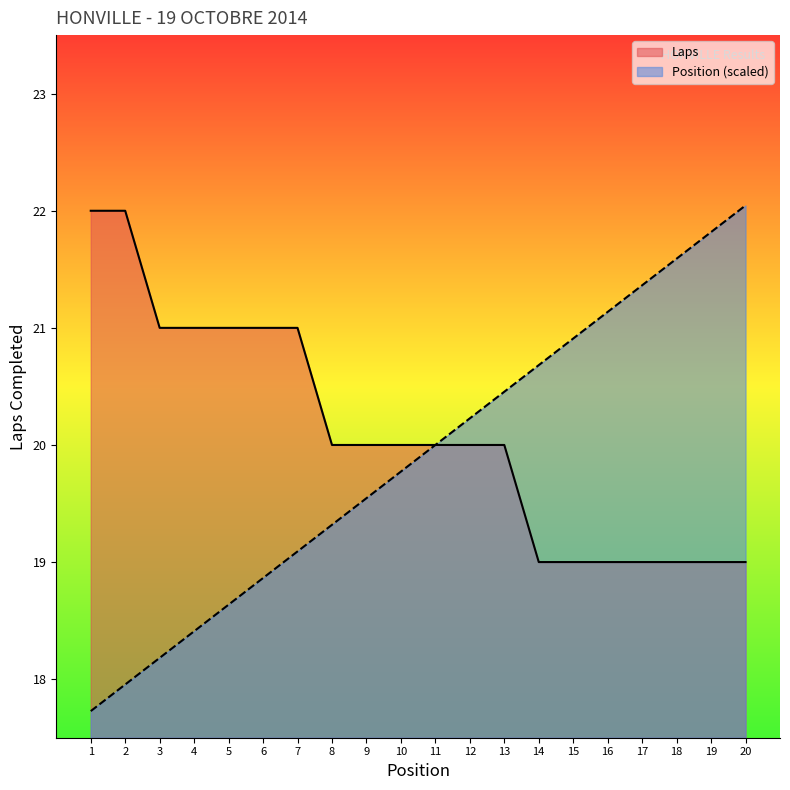

Rank the series by their maximum value, from lowest to highest.

Laps, Position